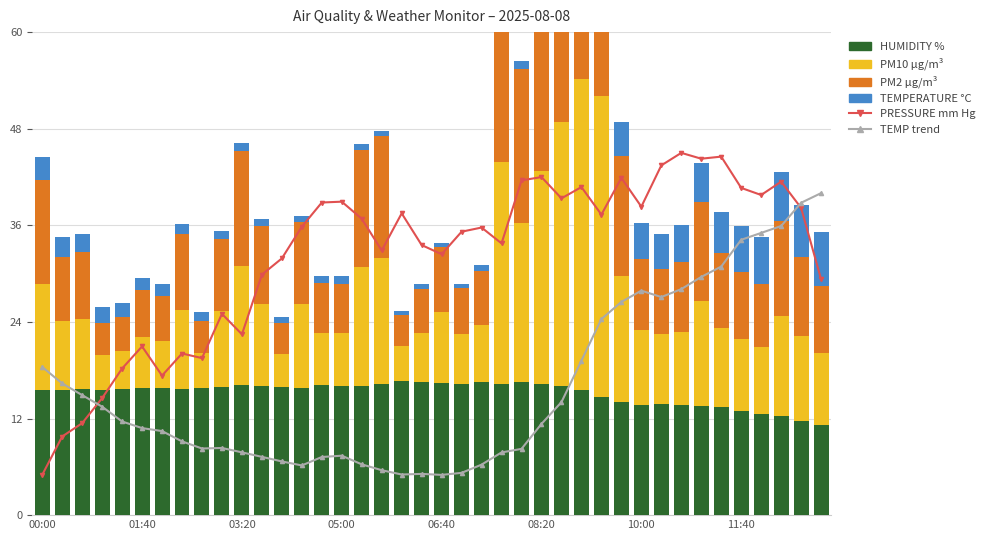

At which category is the sum across all series the highest?

27